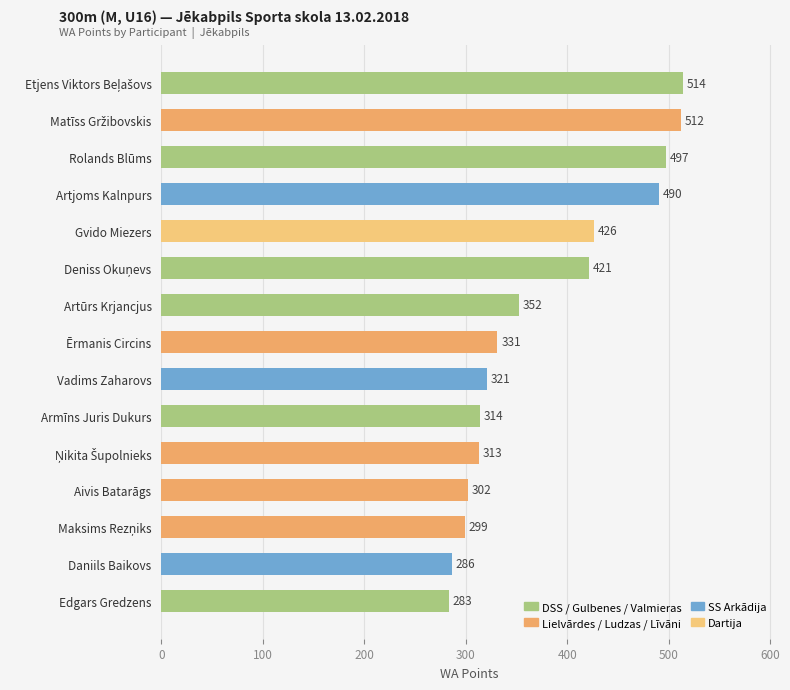

Does the chart contain any negative values?

No